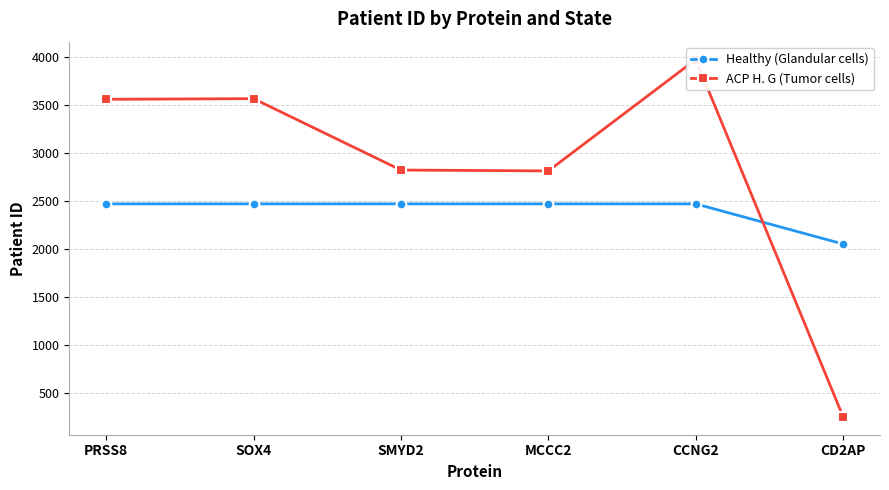

The ACP H. G (Tumor cells) series shows 2470 at PRSS8. True or false?

False